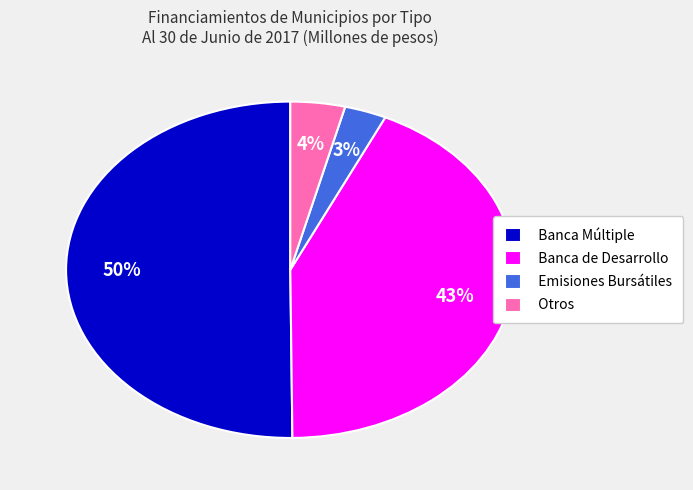

The Banca de Desarrollo slice represents 57% of the pie. True or false?

False